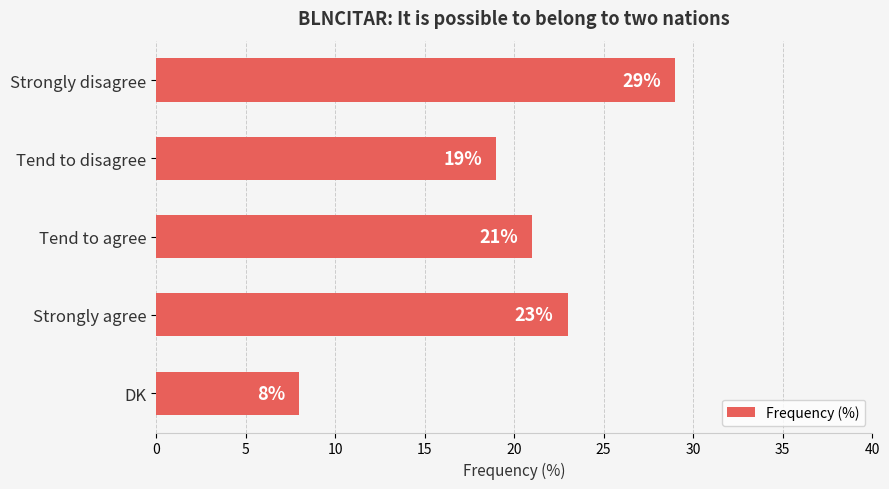

List the labels in order of value, smallest first.

DK, Tend to disagree, Tend to agree, Strongly agree, Strongly disagree